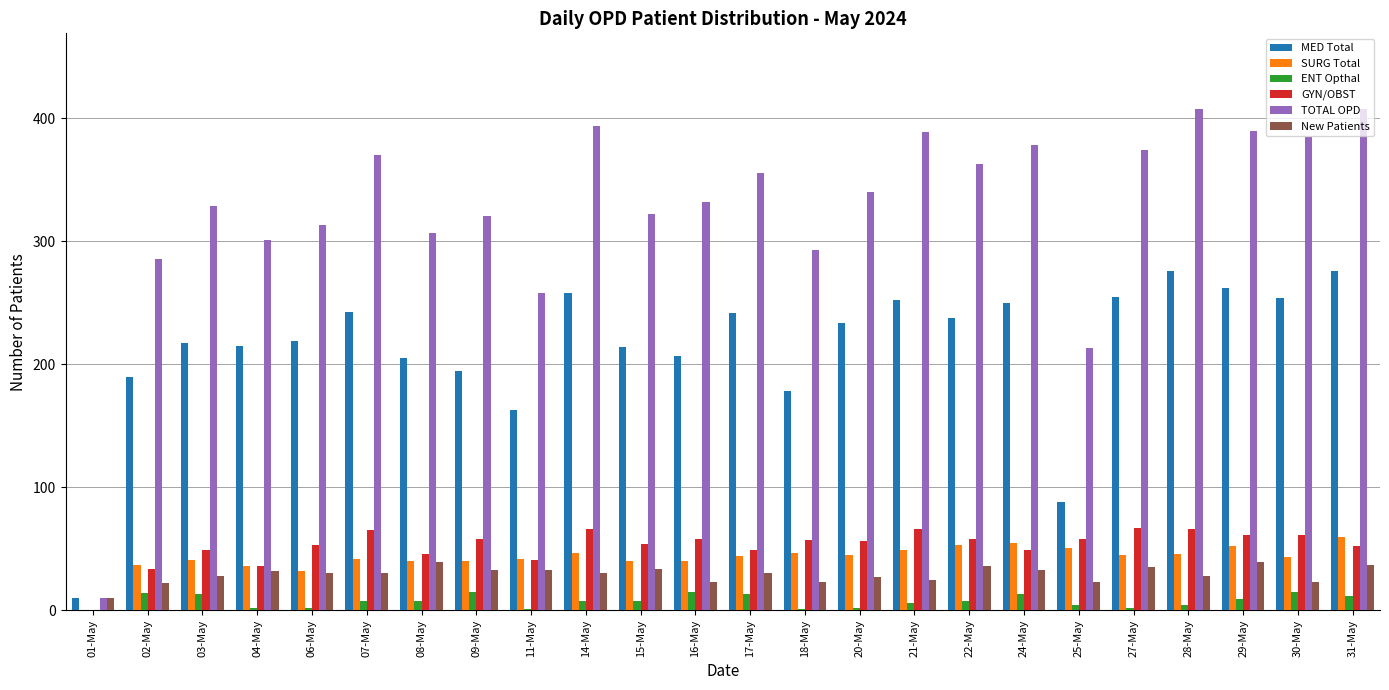

What is the approximate value of TOTAL OPD at 31-May?

408